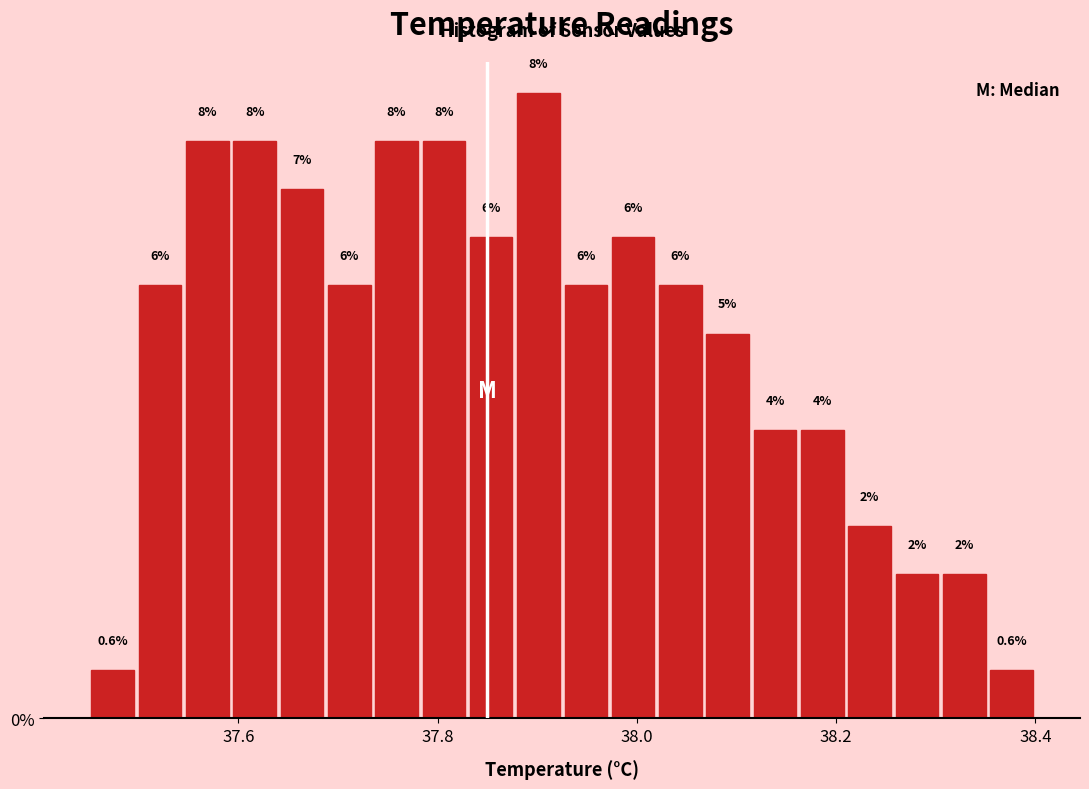

Read against the x-axis, roughly where is the centre of the tallest bar?

37.90